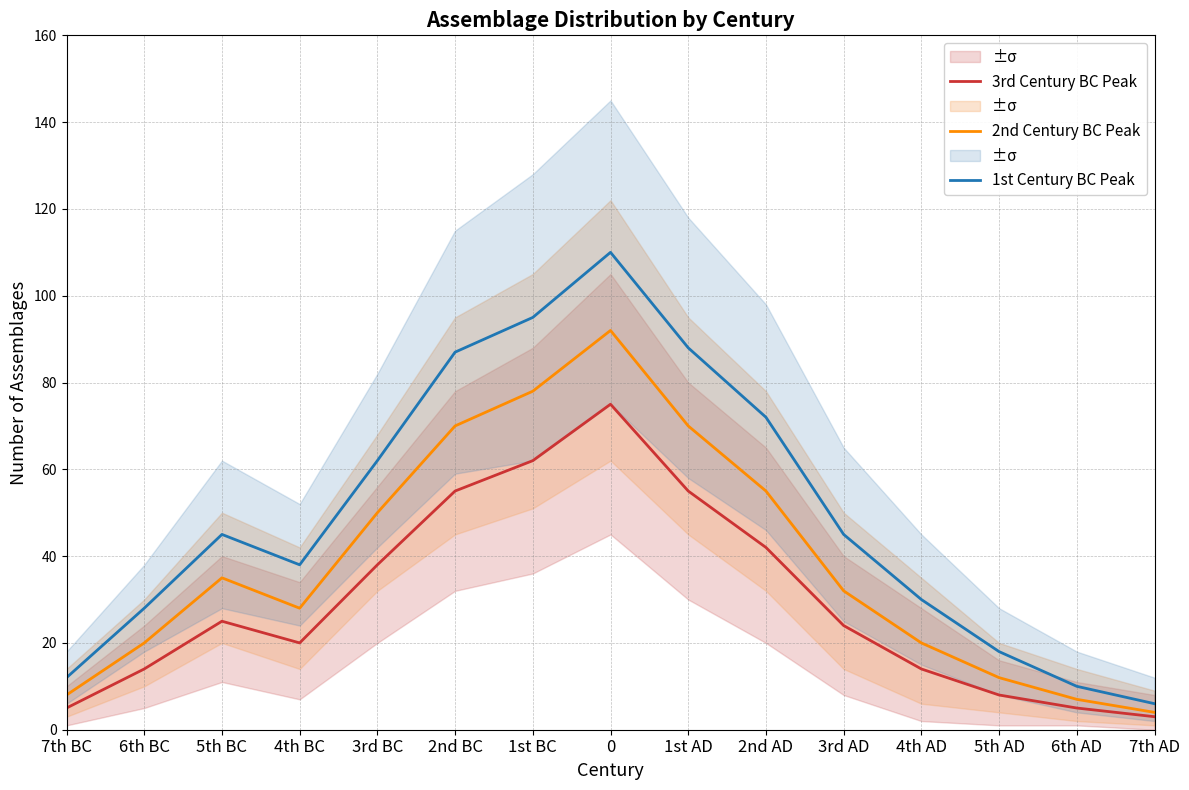

Reading left to right, list all the values displayed in this chart.

3rd Century BC Peak: 5	14	25	20	38	55	62	75	55	42	24	14	8	5	3
2nd Century BC Peak: 8	20	35	28	50	70	78	92	70	55	32	20	12	7	4
1st Century BC Peak: 12	28	45	38	62	87	95	110	88	72	45	30	18	10	6